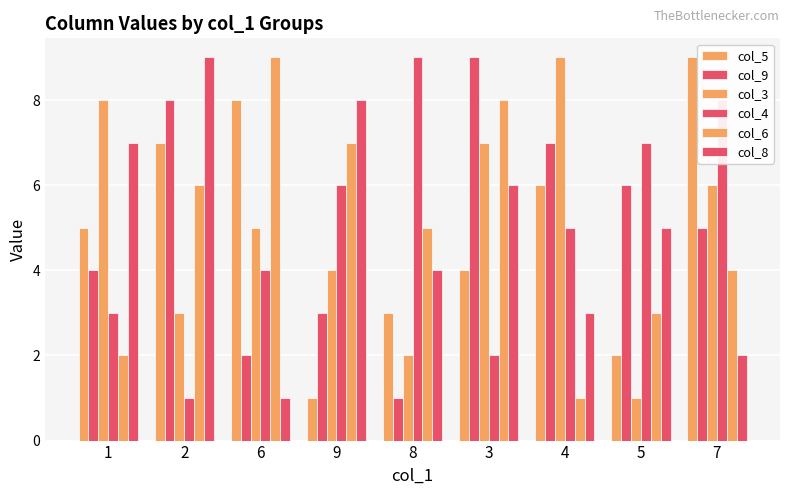

How many bars are there in total?

54